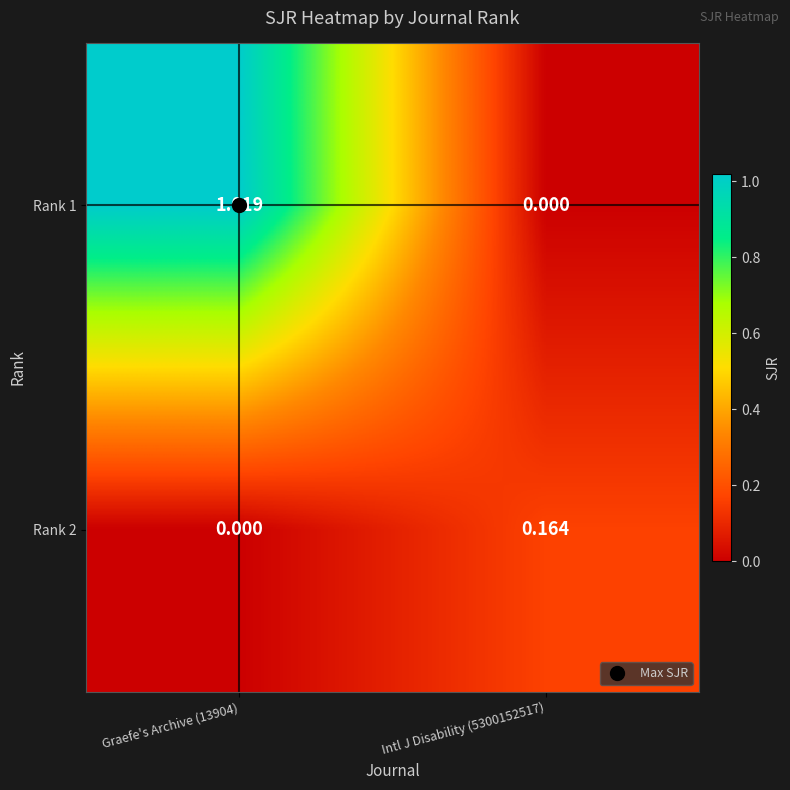

Is the value of Rank 1 at Graefe's Archive (13904) greater than the value of Rank 2 at Intl J Disability (5300152517)?

Yes